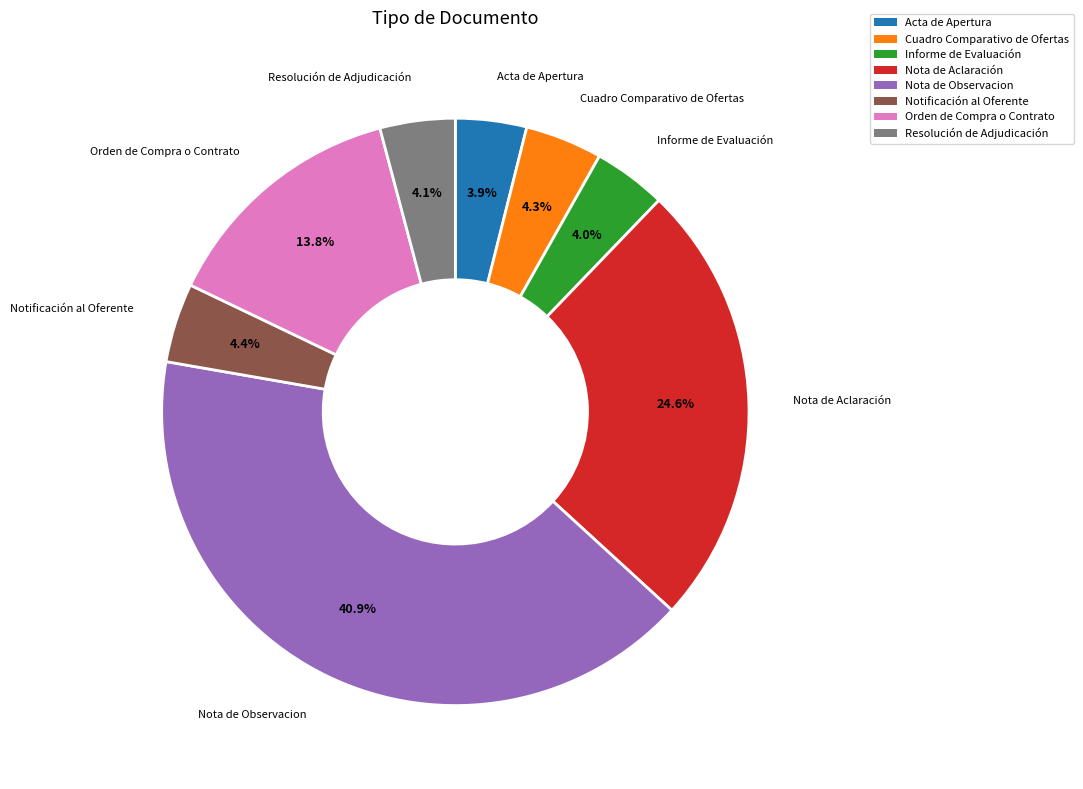

How many slices are in this pie chart?

8